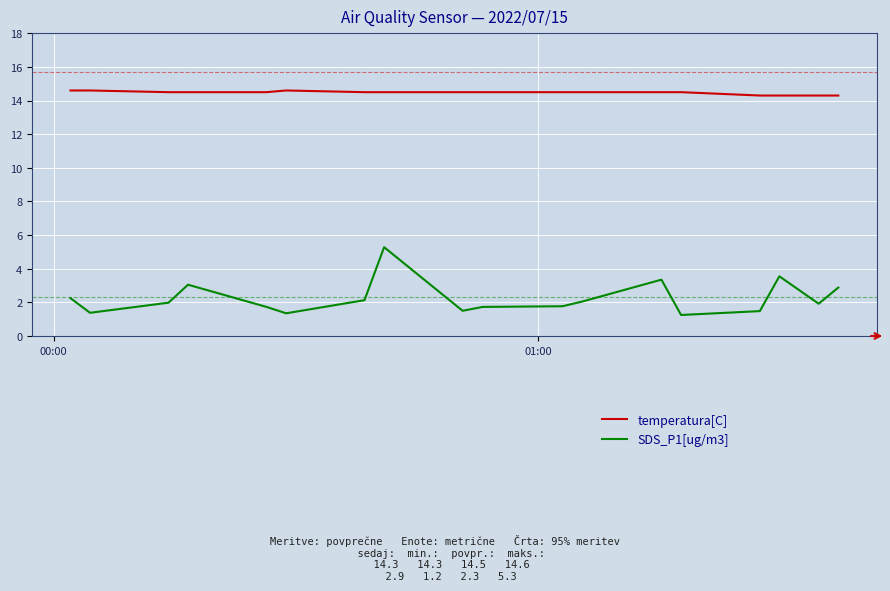

Rank the series by their average value, from lowest to highest.

SDS_P1[ug/m3], temperatura[C]